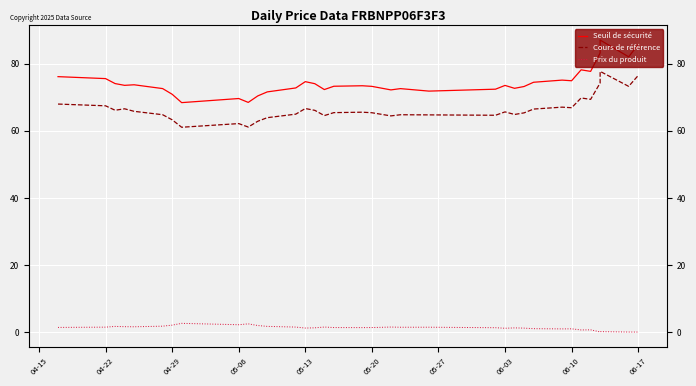

Which series has the largest total across all categories?

Seuil de sécurité